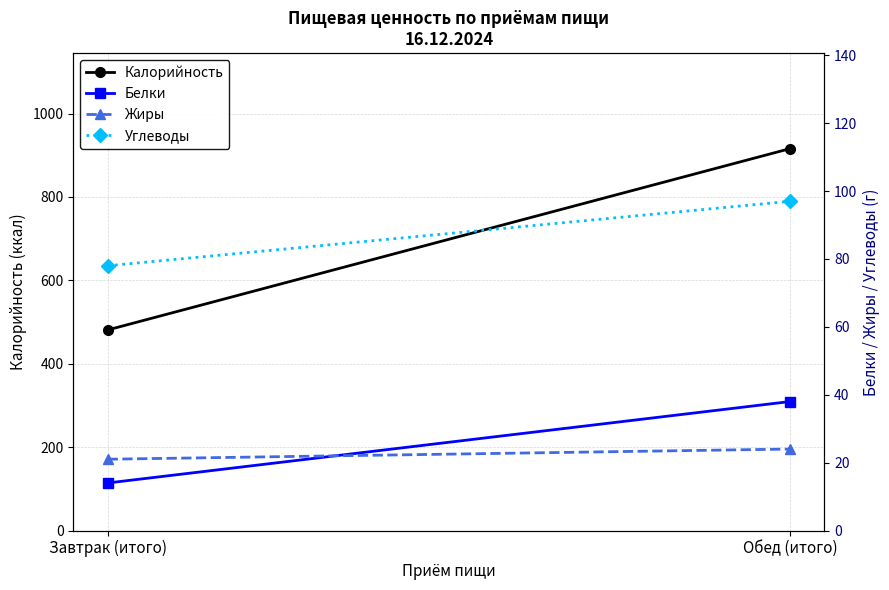

Reading left to right, what are all the values shown in this chart?

Калорийность: Завтрак (итого)=481	Обед (итого)=916
Белки: Завтрак (итого)=14	Обед (итого)=38
Жиры: Завтрак (итого)=21	Обед (итого)=24
Углеводы: Завтрак (итого)=78	Обед (итого)=97